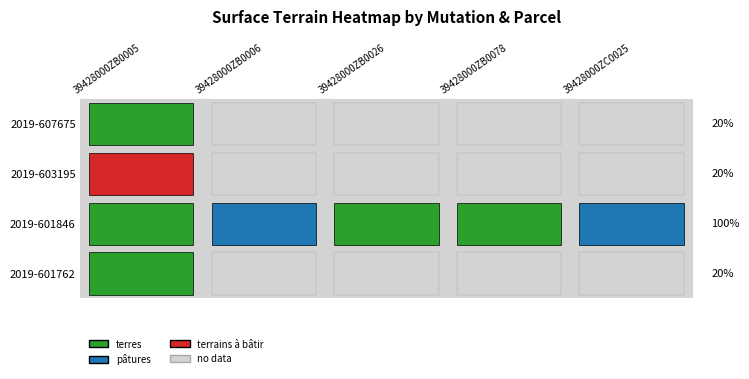

Which label corresponds to the smallest value in the chart?

39428000ZB0006